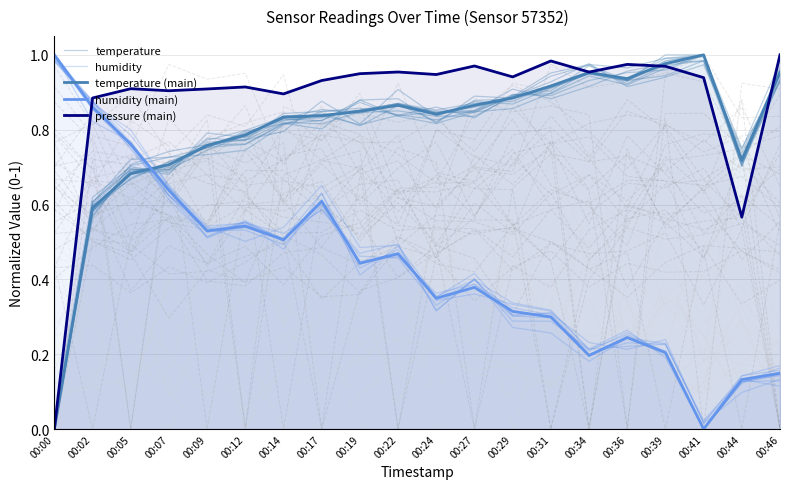

Rank the series at 00:46 from highest to lowest value.

pressure (main), temperature, temperature (main), humidity, humidity (main)